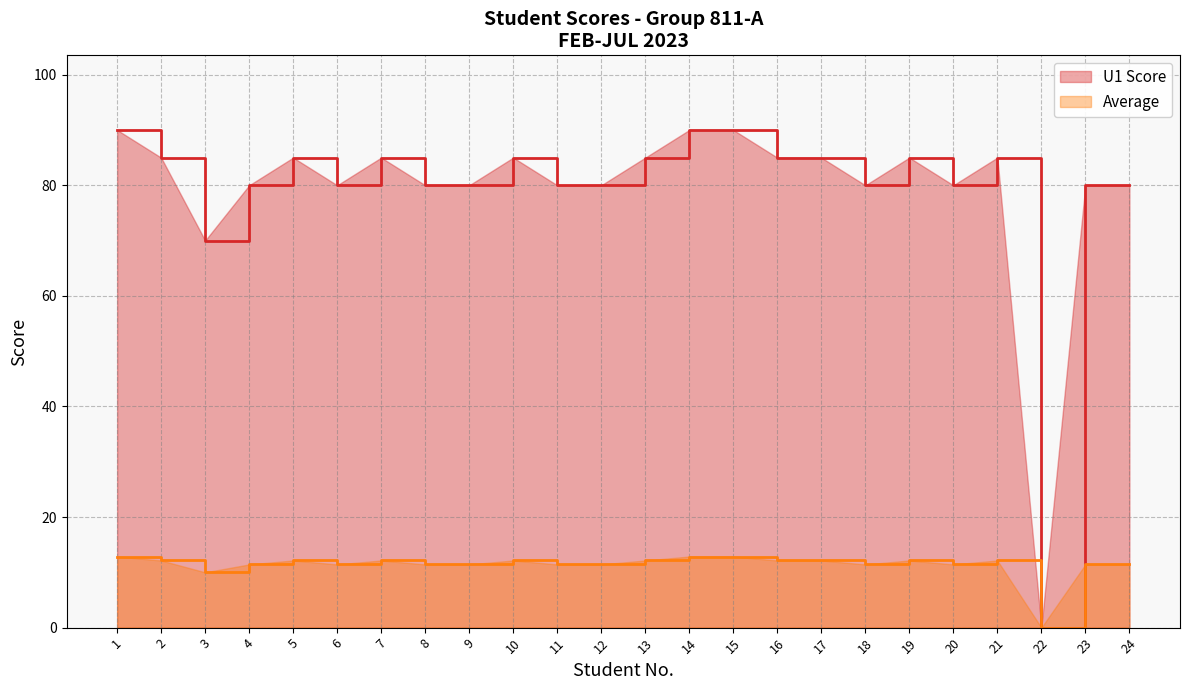

Rank the series by their average value, from lowest to highest.

Average, U1 Score